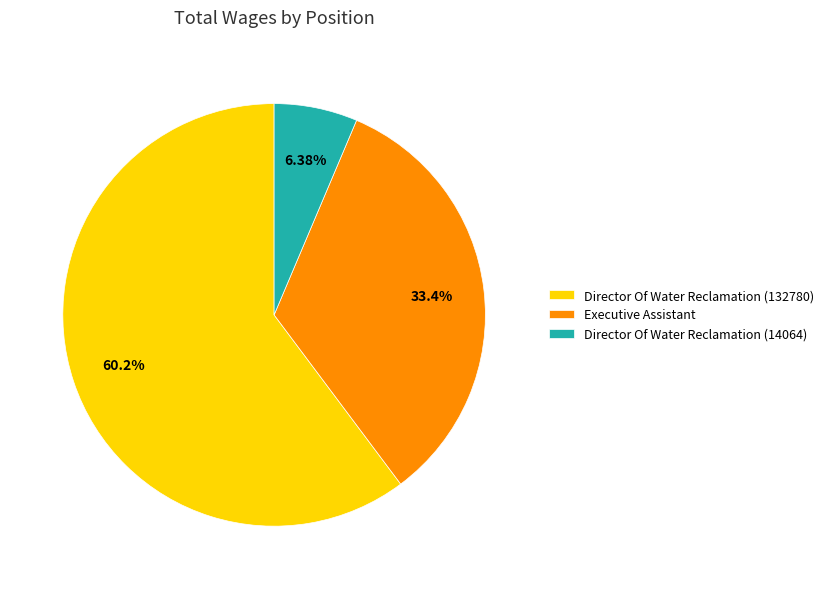

What percentage is the Director Of Water Reclamation (132780) slice, to the nearest percent?

60%